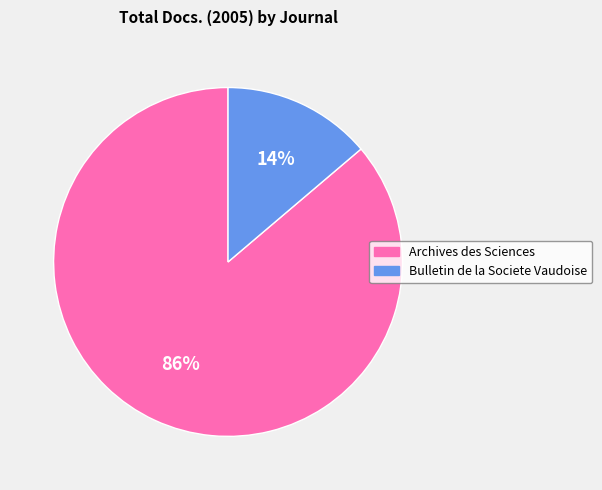

Which has a higher value, Bulletin de la Societe Vaudoise or Archives des Sciences?

Archives des Sciences